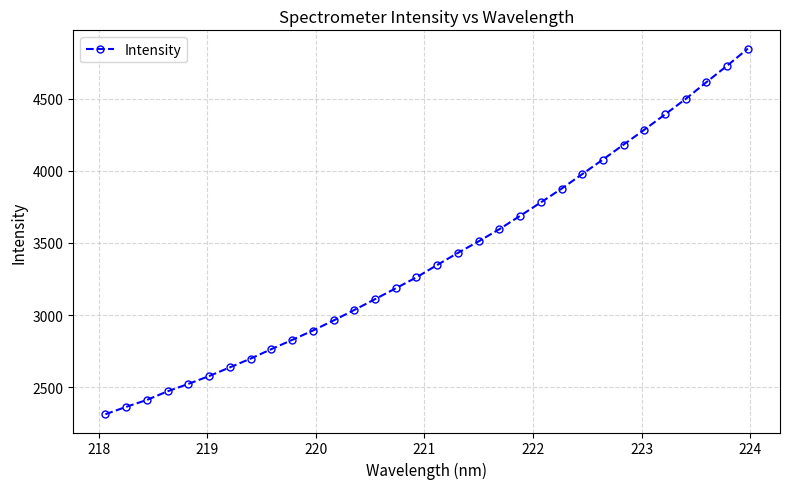

Does the chart have visible grid lines?

Yes